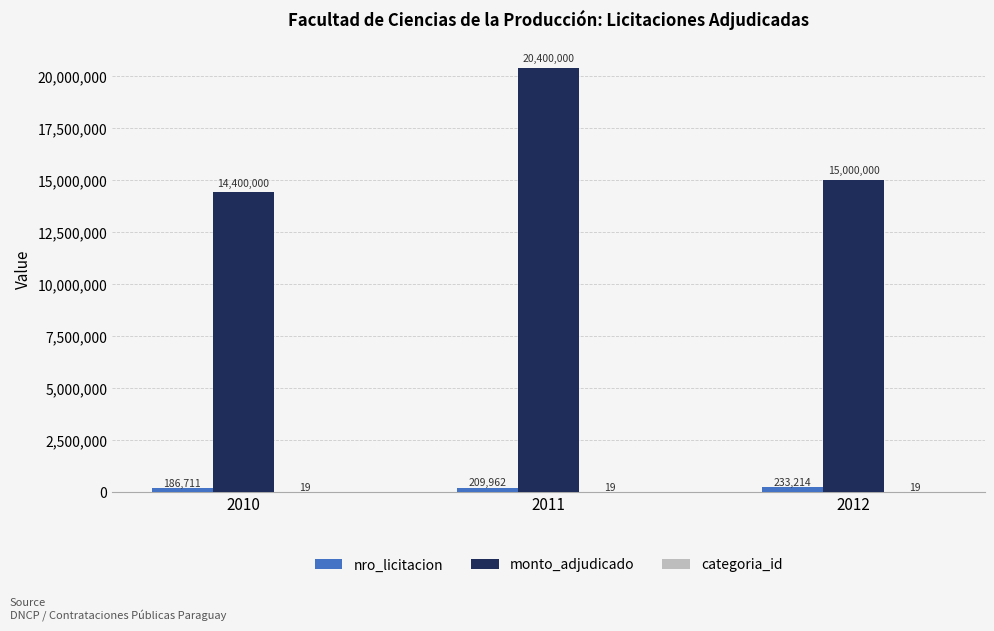

What is the total value across all series at 2011?

20609981